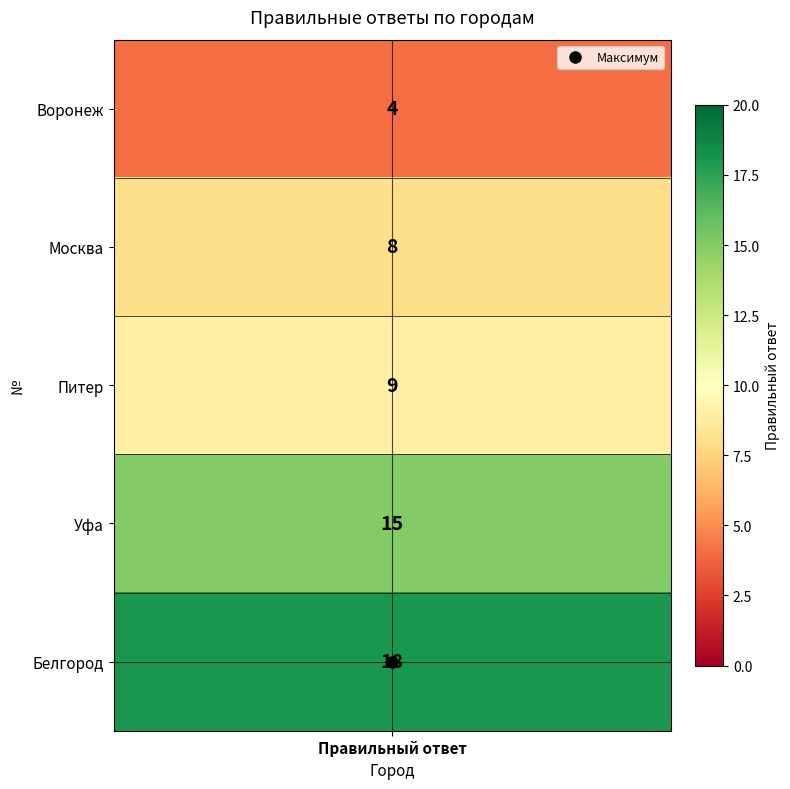

At which category does the chart reach its minimum across all series?

Воронеж